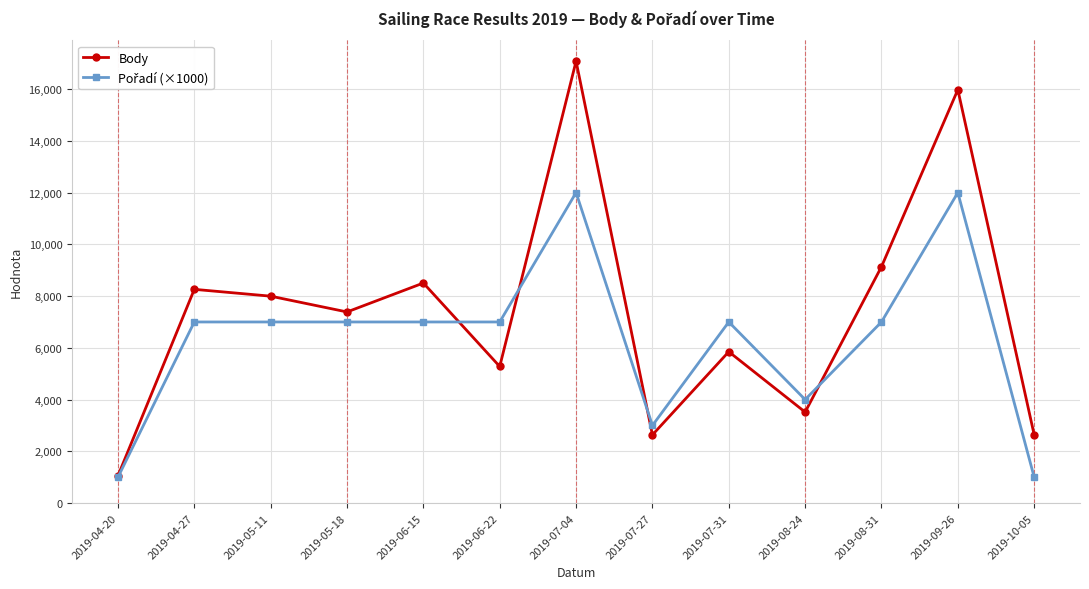

What is the greatest value displayed?

17079